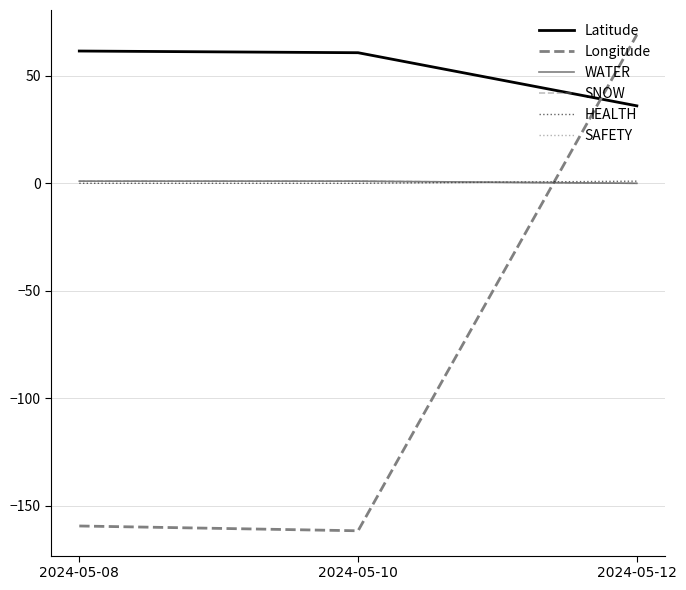

Does the chart have visible grid lines?

Yes